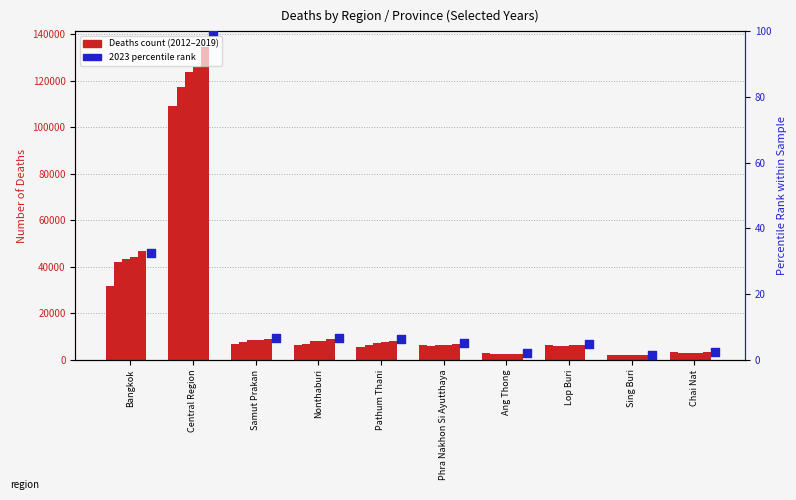

What is the change in value from Bangkok to Pathum Thani?

-26.3